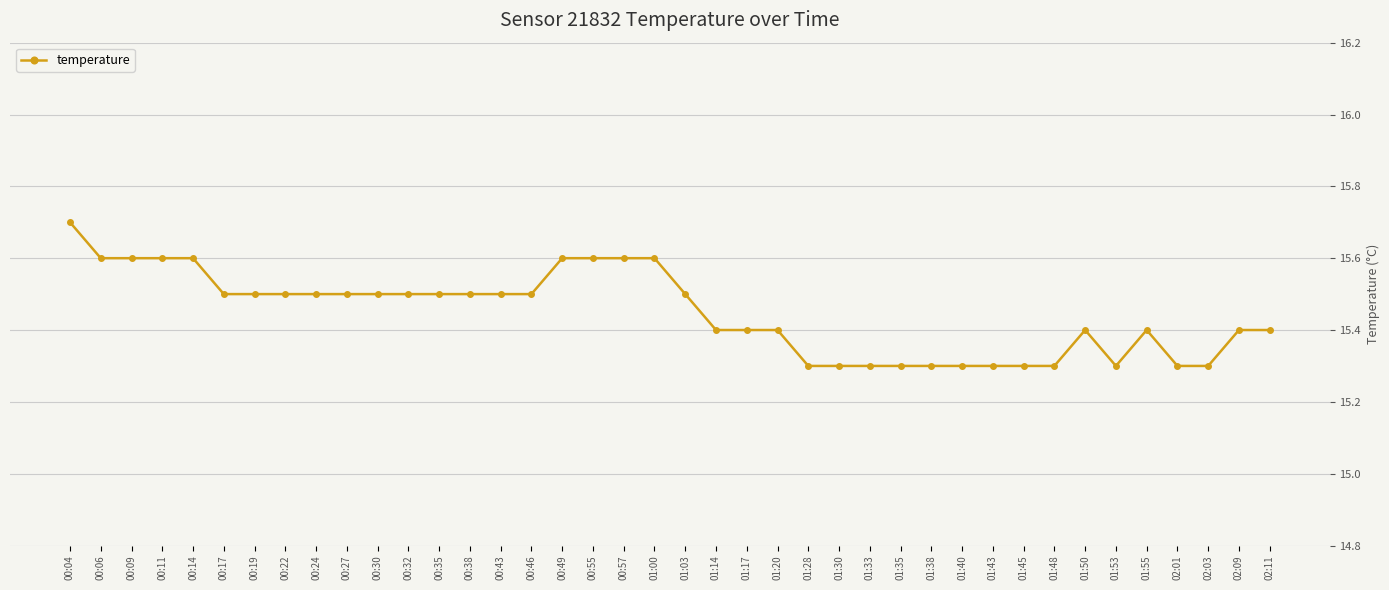

How many lines are shown in the chart?

1